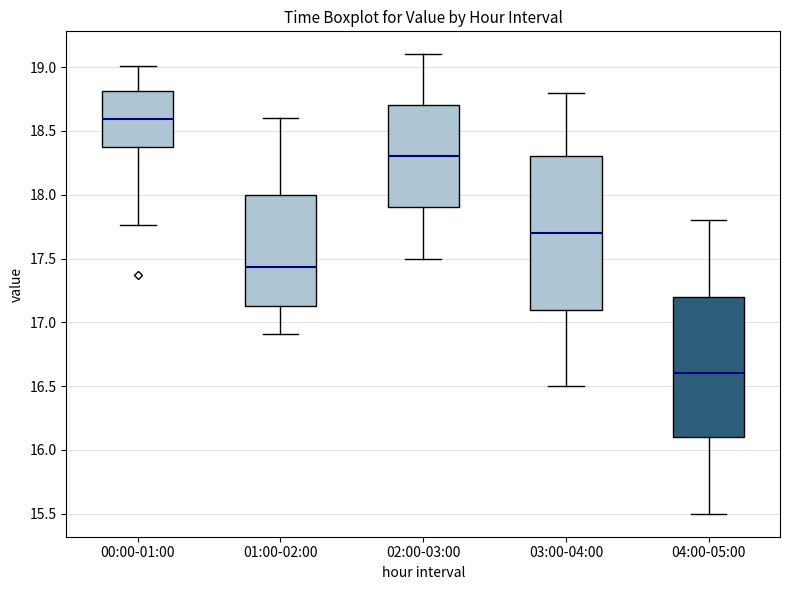

Which box has the highest median line?

00:00-01:00